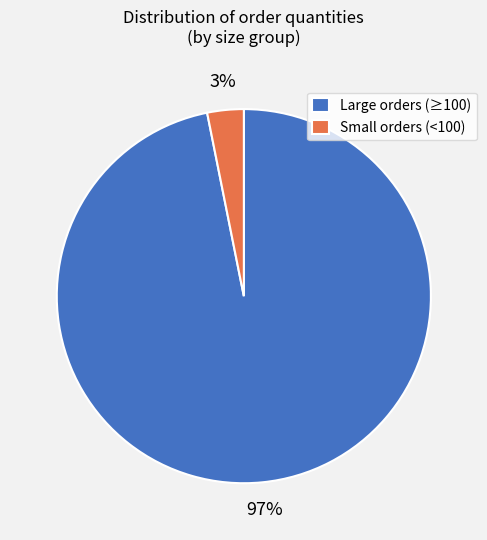

Is the sum of Small orders (<100) and Large orders (≥100) greater than half?

Yes